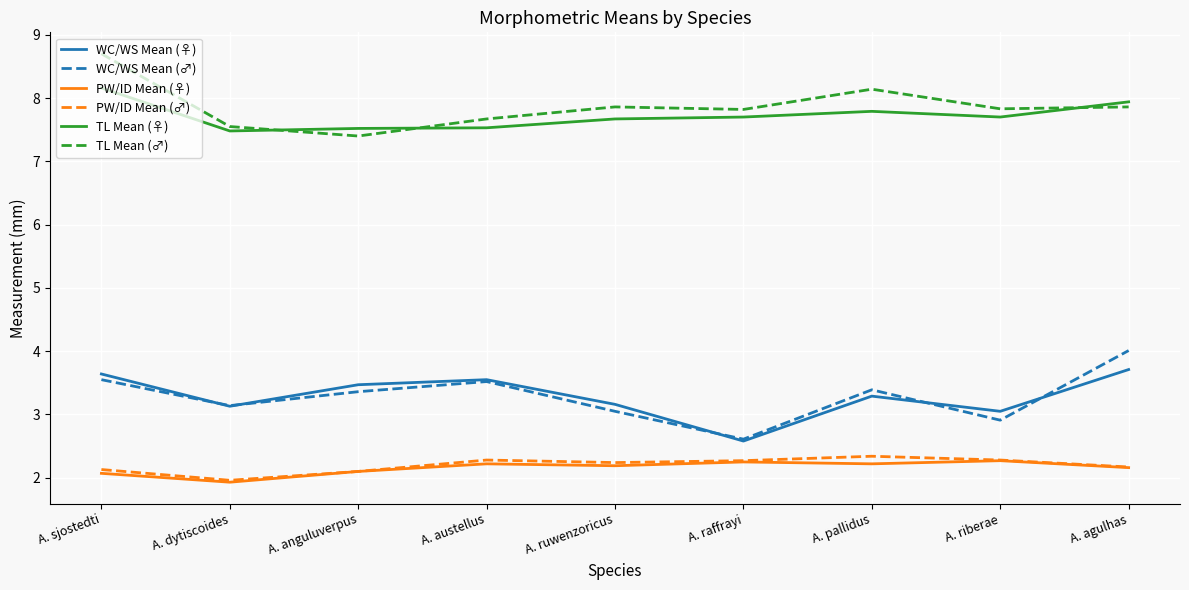

What value does the PW/ID Mean (♀) series have at A. ruwenzoricus?

2.2